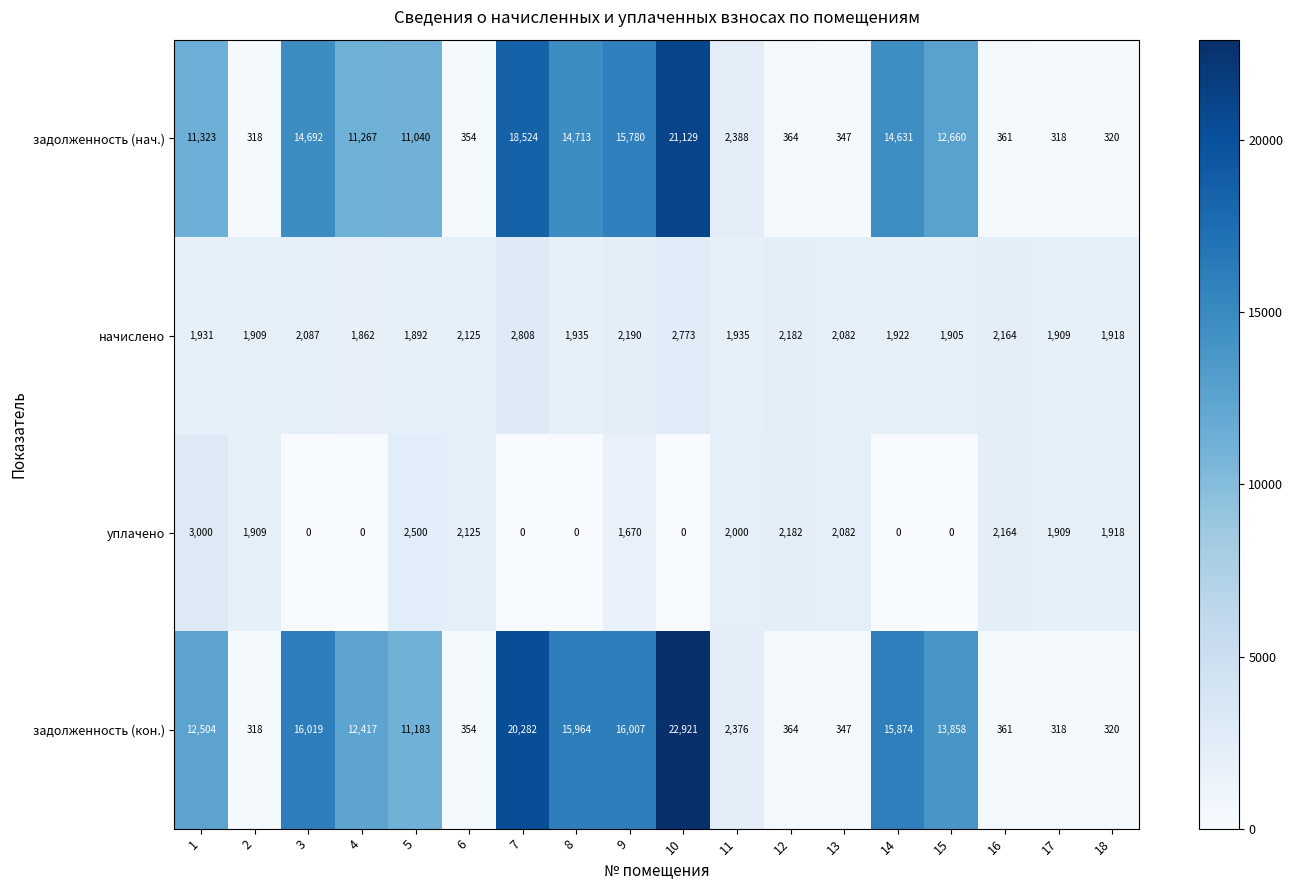

What is the total value across all series at 7?

41614